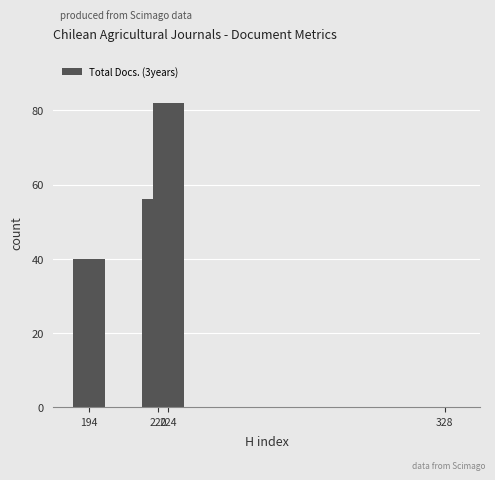

What is the sum of all values?

178